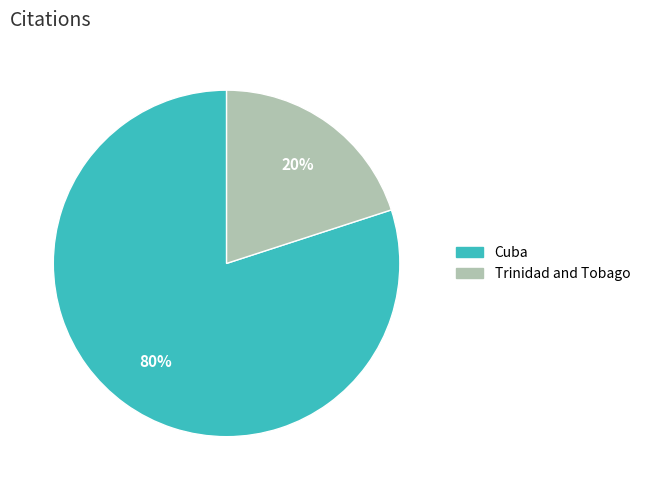

What is the majority slice?

Cuba